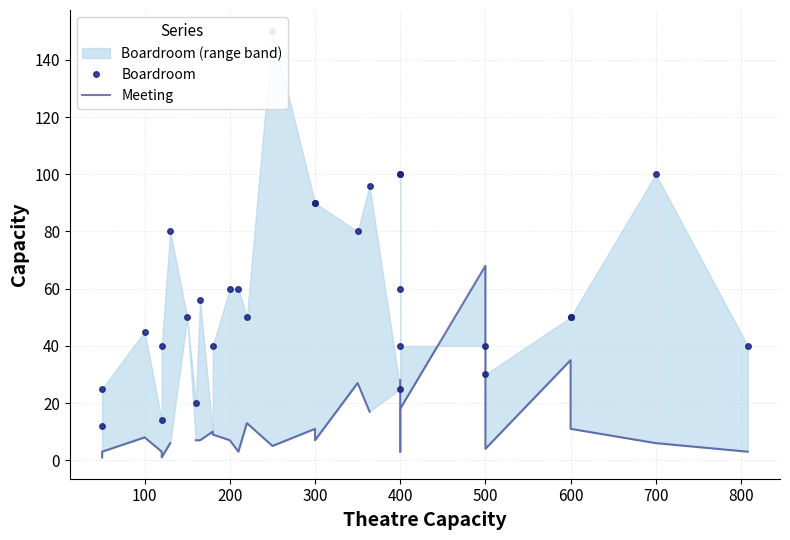

True or false: Boardroom has a value of 63.5 at 29.

False